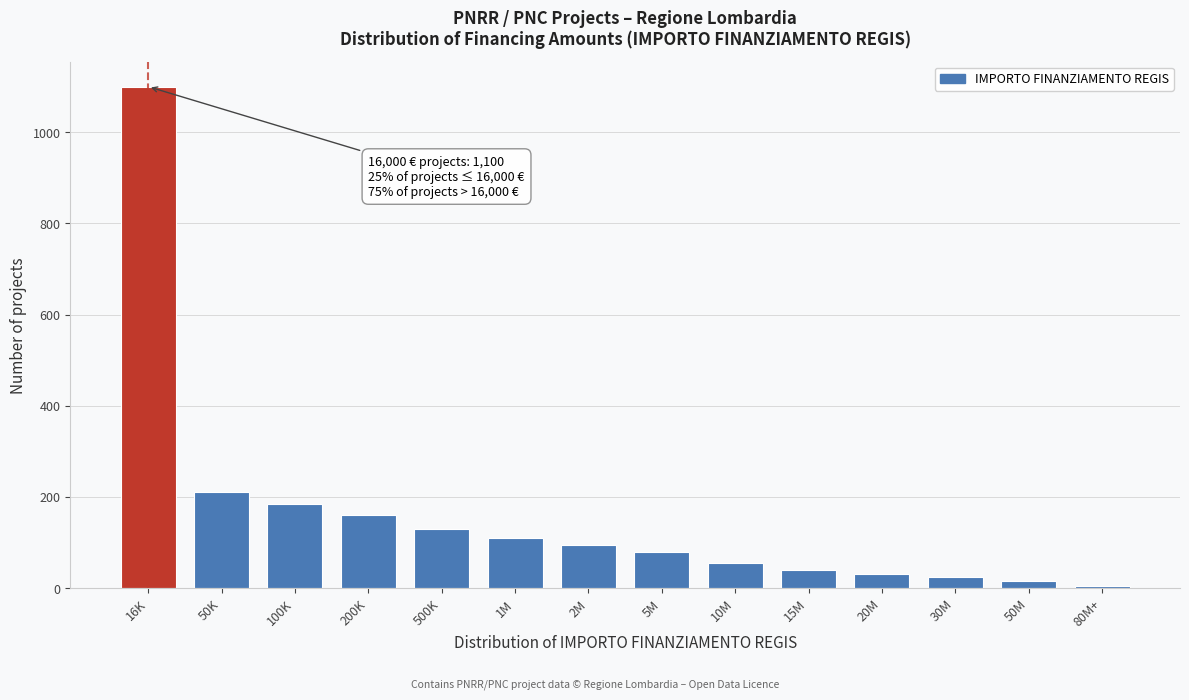

Reading left to right, what are all the values shown in this chart?

1100	210	185	160	130	110	95	80	55	40	30	25	15	5